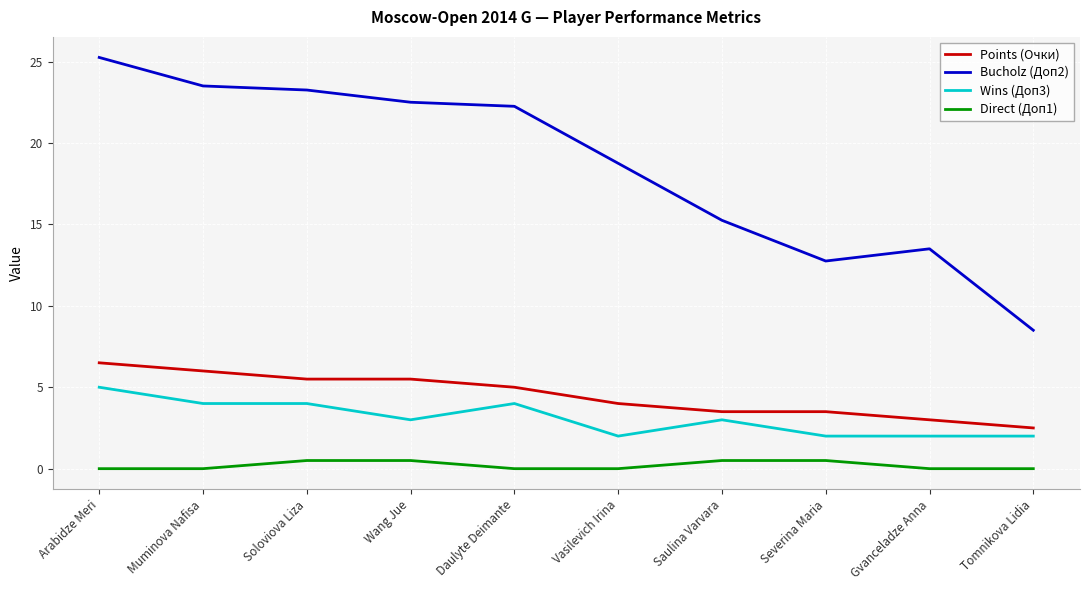

The Points (Очки) series shows 4.0 at Vasilevich Irina. True or false?

True